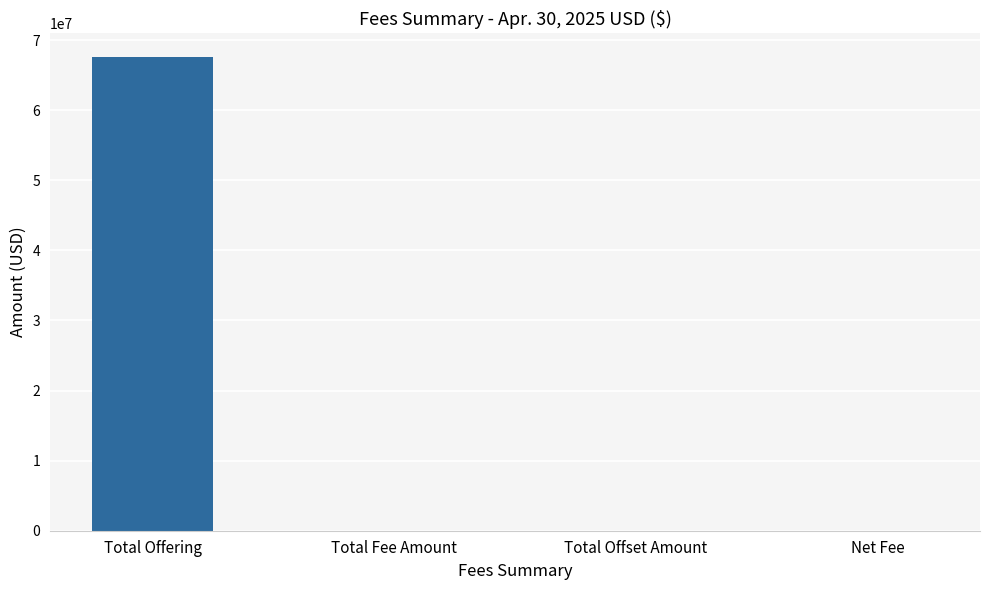

Which label corresponds to the largest value in the chart?

Total Offering